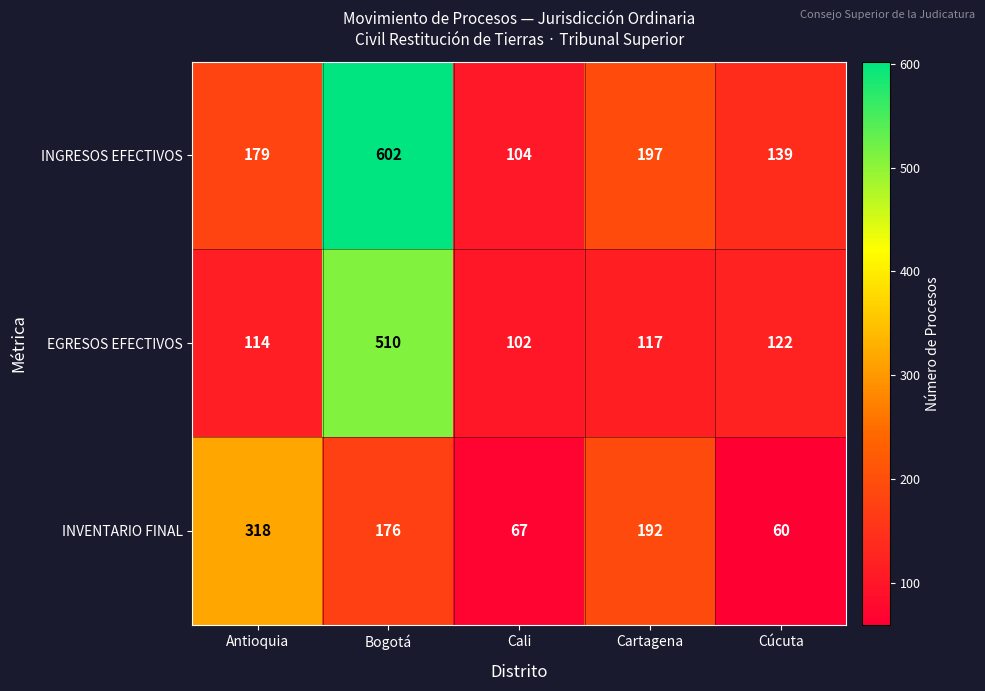

Reading left to right, transcribe all the data shown in this chart.

INGRESOS EFECTIVOS: 179	602	104	197	139
EGRESOS EFECTIVOS: 114	510	102	117	122
INVENTARIO FINAL: 318	176	67	192	60